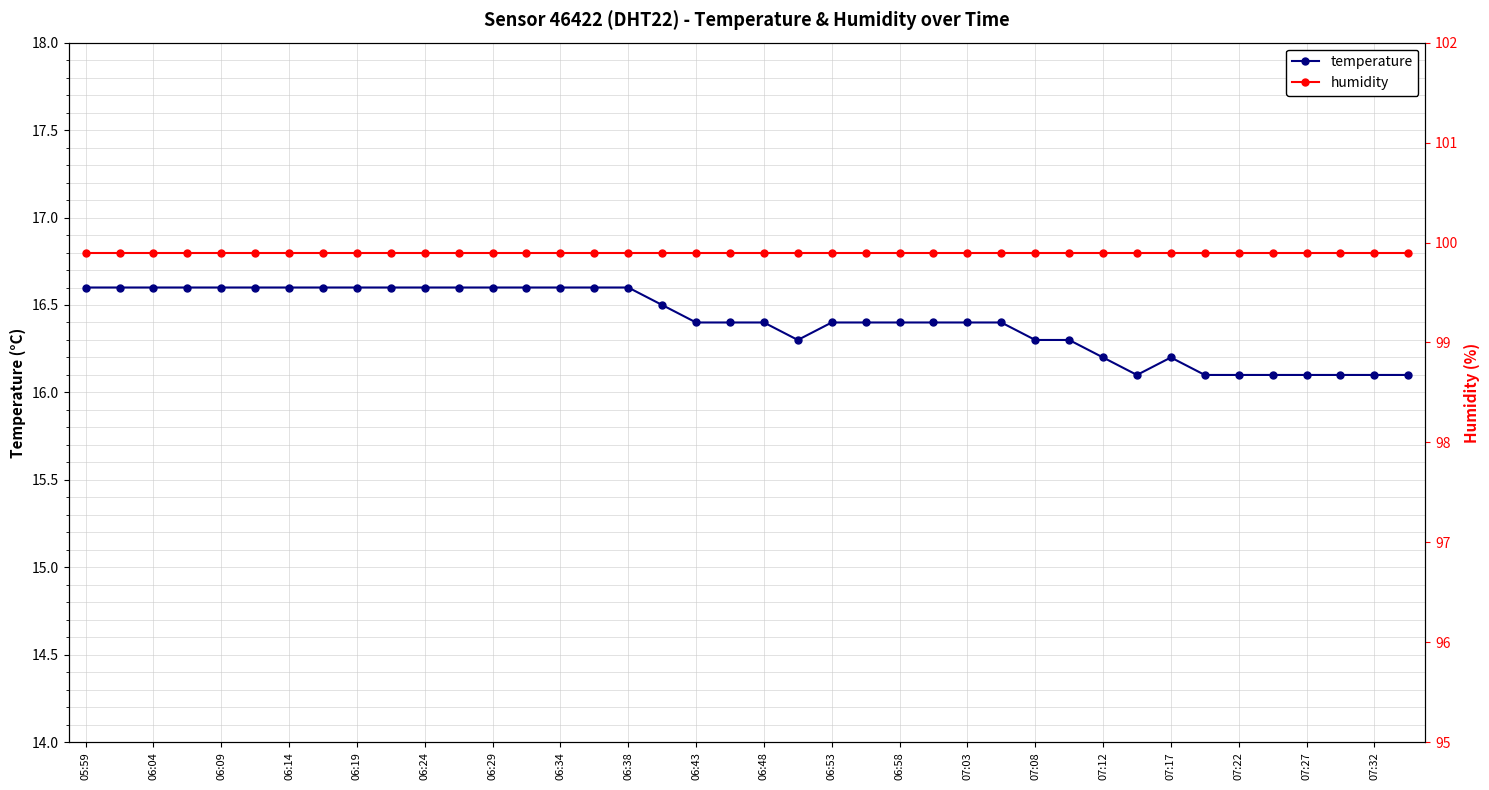

What is the average value of the temperature series?

16.4